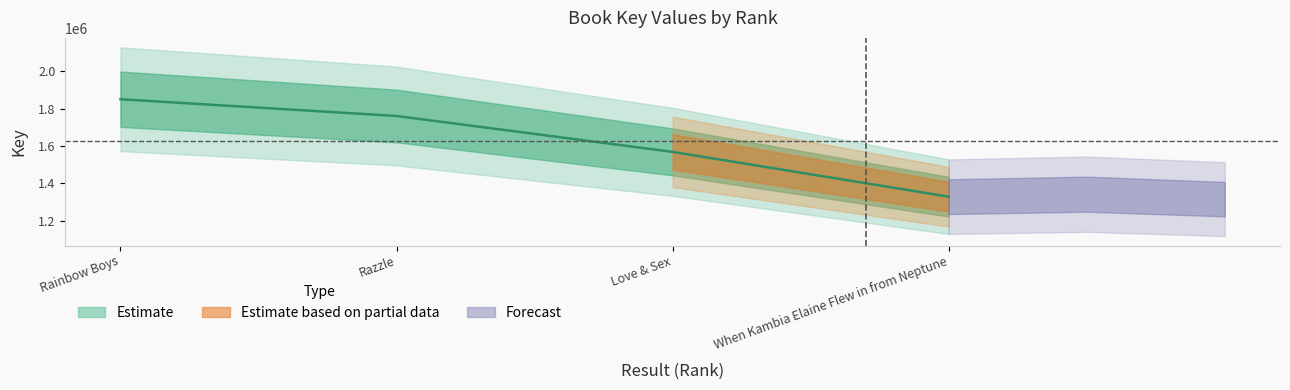

Which category has the highest value across all series?

Rainbow Boys